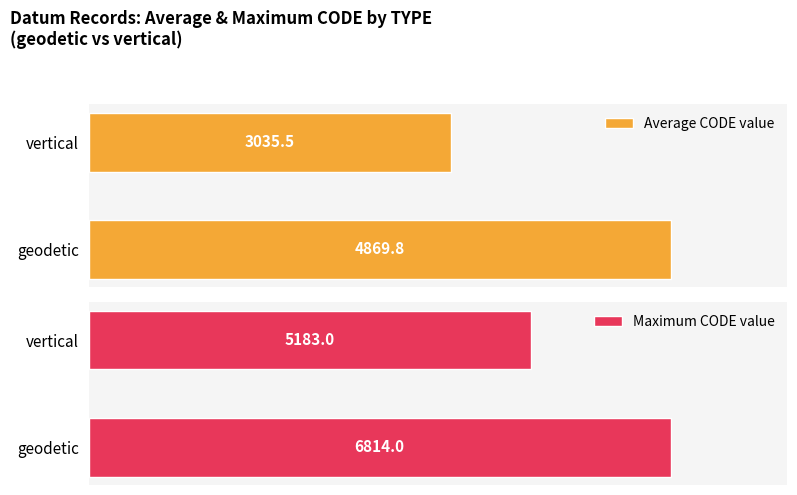

What is the difference between the Average CODE value values at 0 and 1?

1834.3